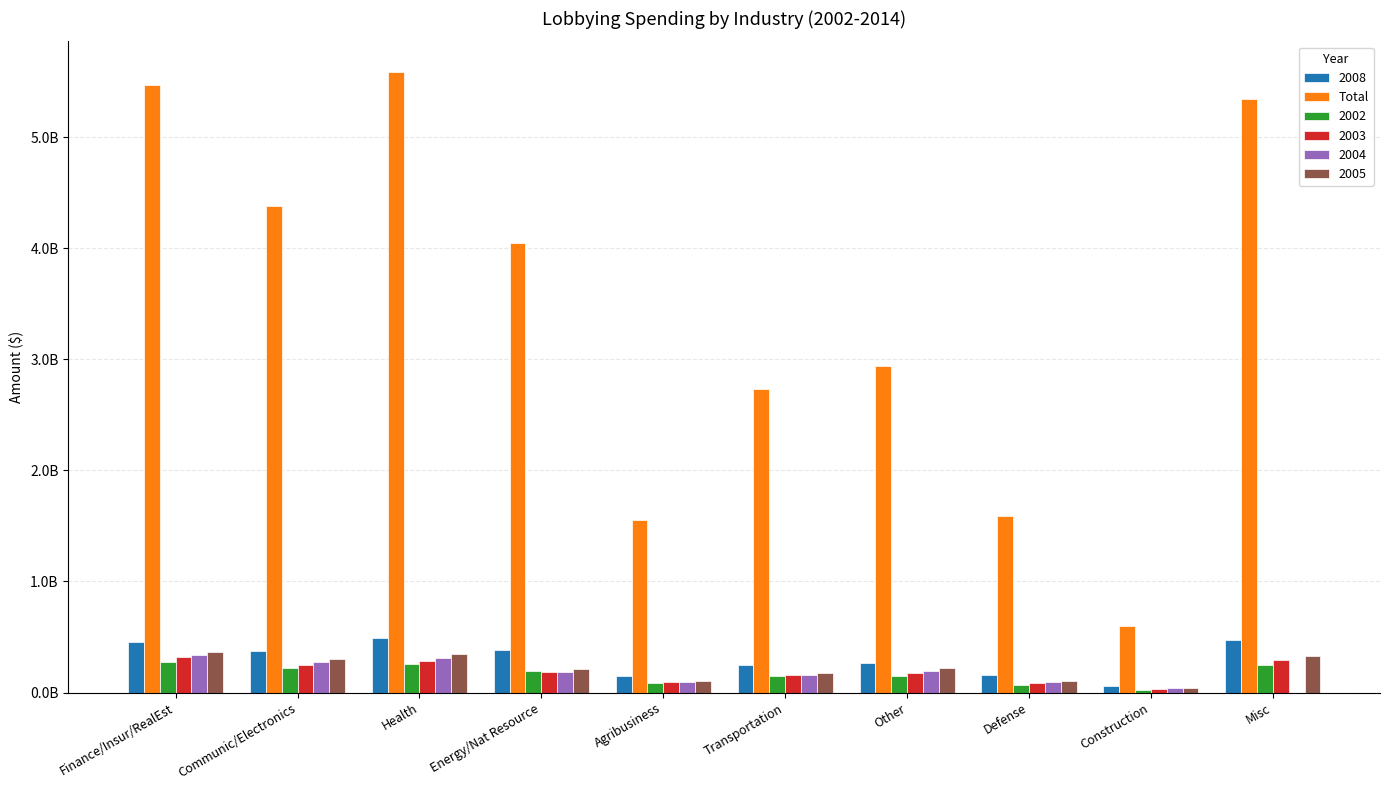

Which label corresponds to the smallest value in the chart?

Construction